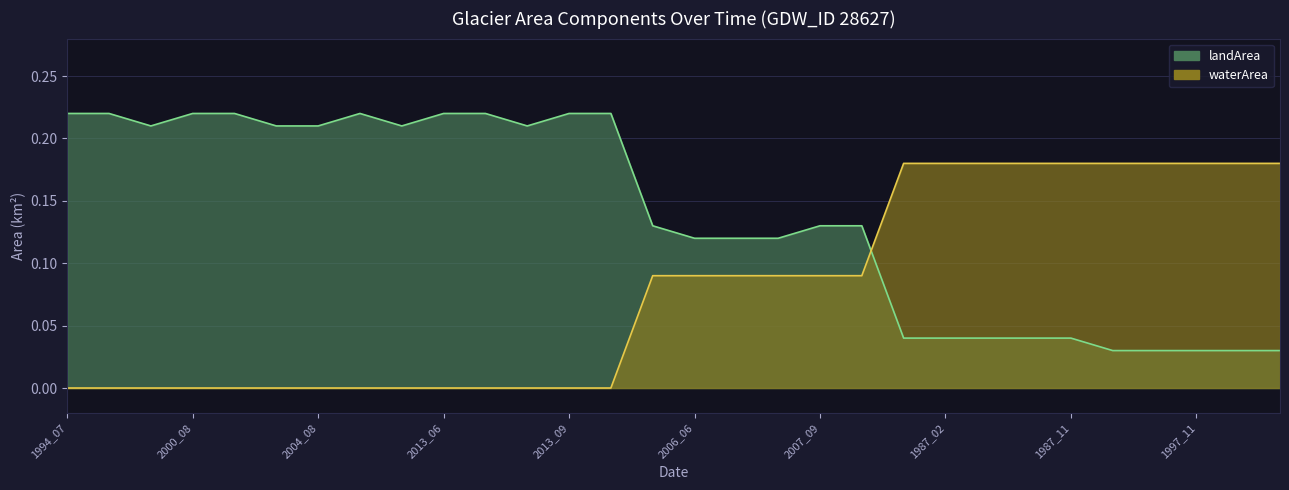

Rank the series by their maximum value, from lowest to highest.

waterArea, landArea